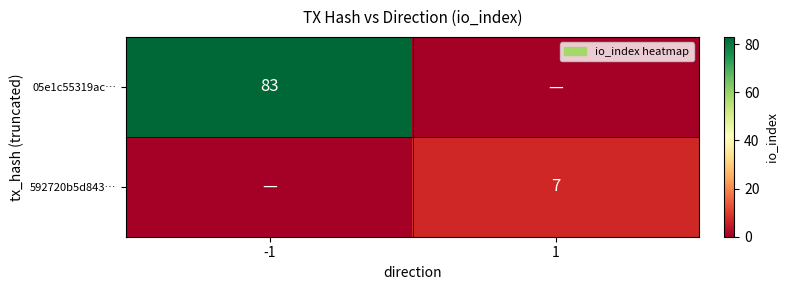

Which category has the lowest value across all series?

1